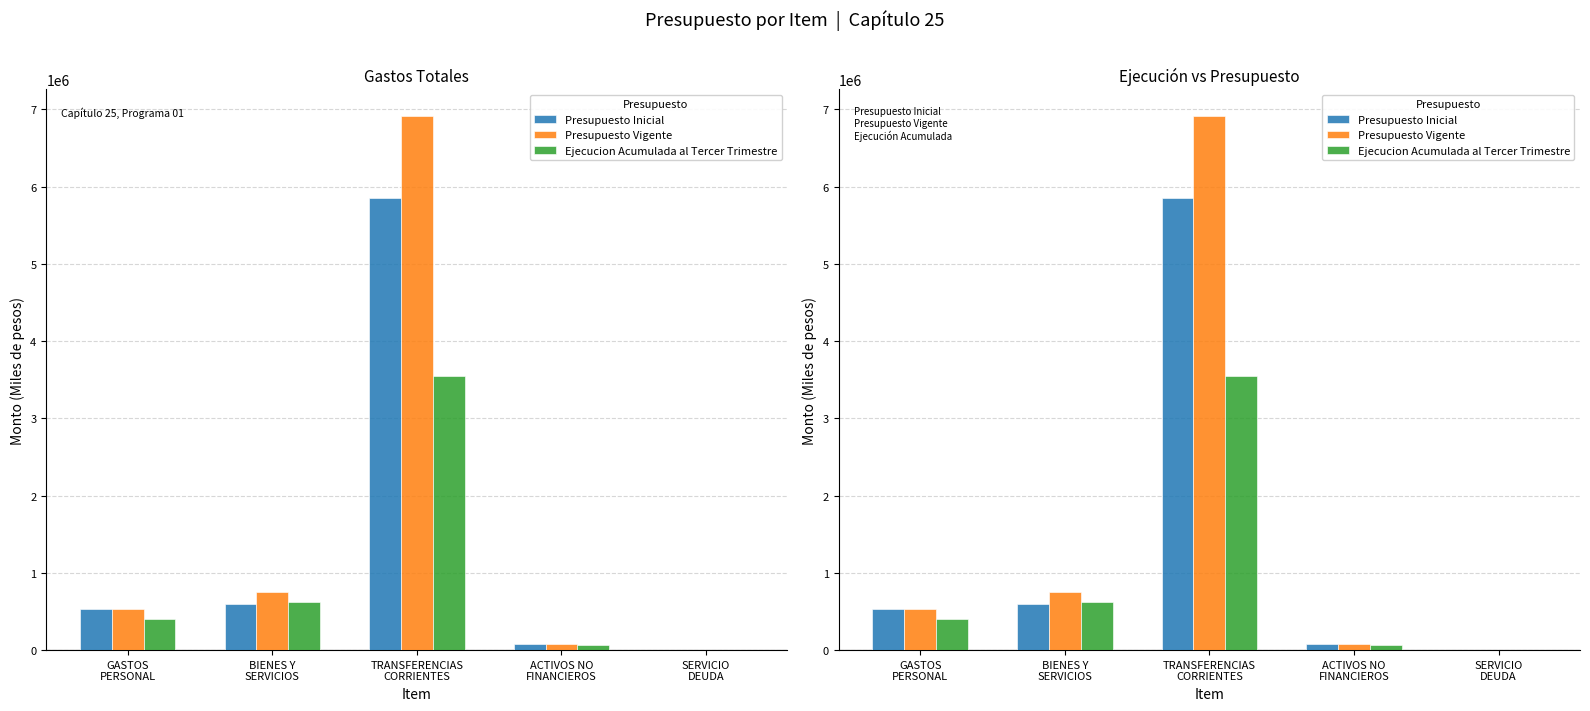

Reading right to left, what are all the values shown in this chart?

Presupuesto Inicial: 0	73827	5851374	599997	533607
Presupuesto Vigente: 7528	73827	6914850	751329	535319
Ejecucion Acumulada al Tercer Trimestre: 1958	62152	3549316	618799	401092